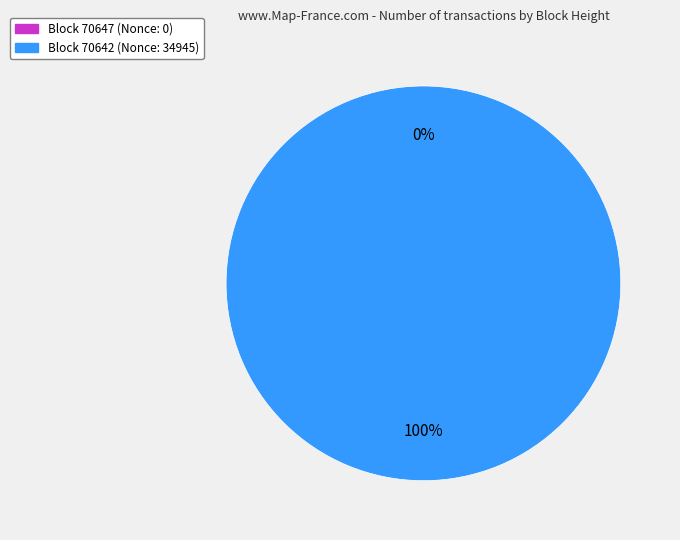

Which slice is the smallest?

70647